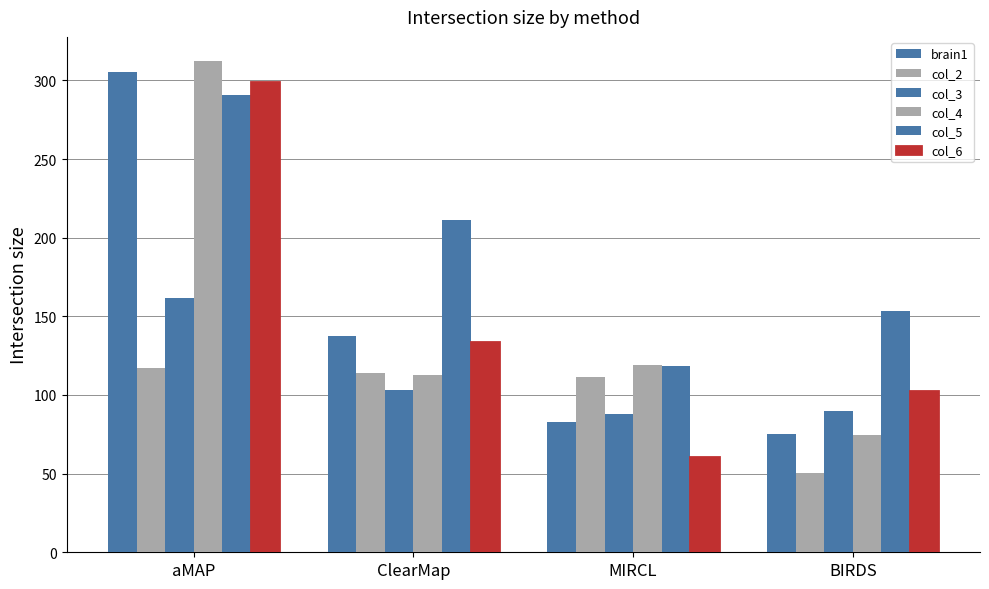

Reading right to left, what are all the values shown in this chart?

brain1: BIRDS=74.9	MIRCL=82.6	ClearMap=137.7	aMAP=305.4
col_2: BIRDS=50.4	MIRCL=111.6	ClearMap=114.0	aMAP=116.9
col_3: BIRDS=90.1	MIRCL=88.1	ClearMap=103.3	aMAP=161.8
col_4: BIRDS=74.7	MIRCL=119.1	ClearMap=112.6	aMAP=312.1
col_5: BIRDS=153.1	MIRCL=118.3	ClearMap=211.5	aMAP=290.7
col_6: BIRDS=102.3	MIRCL=60.4	ClearMap=133.5	aMAP=299.0